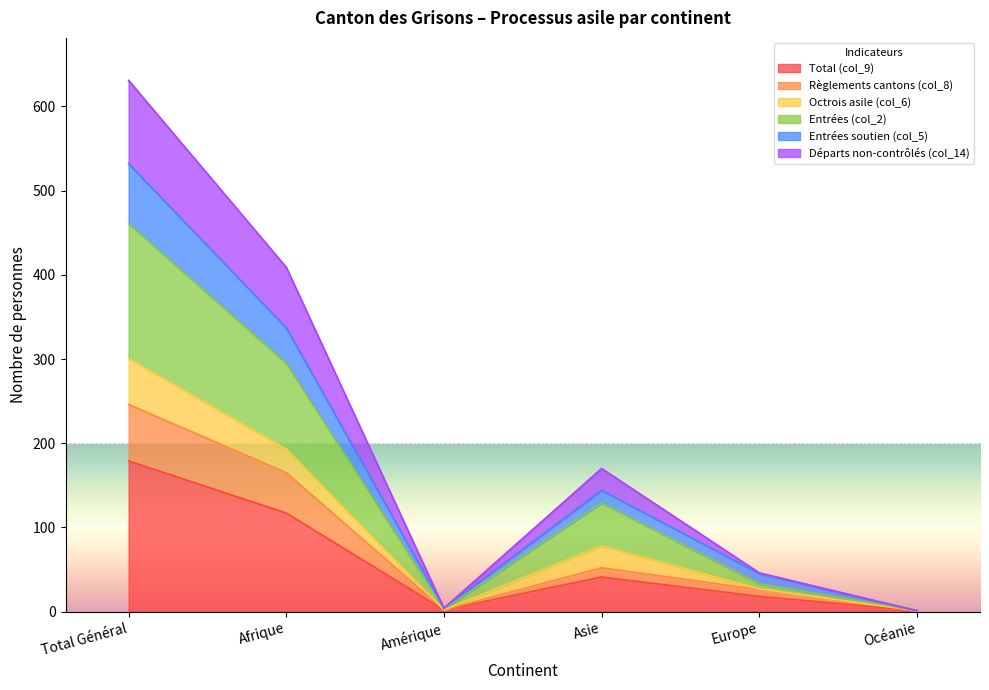

What is the label of the 6th point from the right?

Total Général